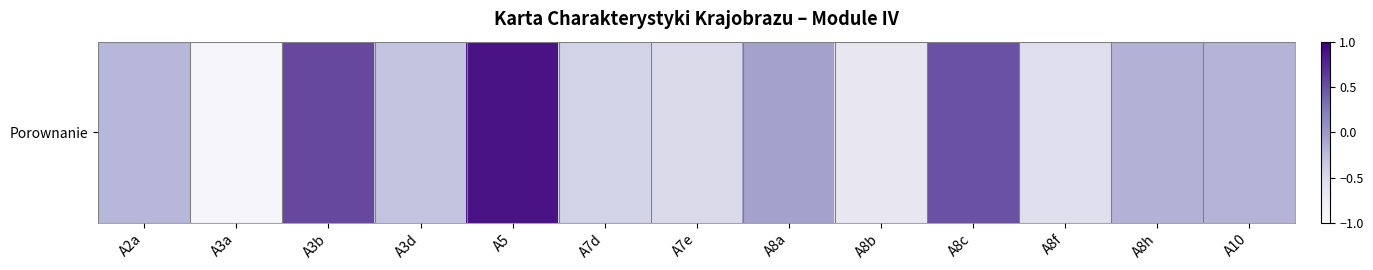

Count the number of data series in this chart.

1